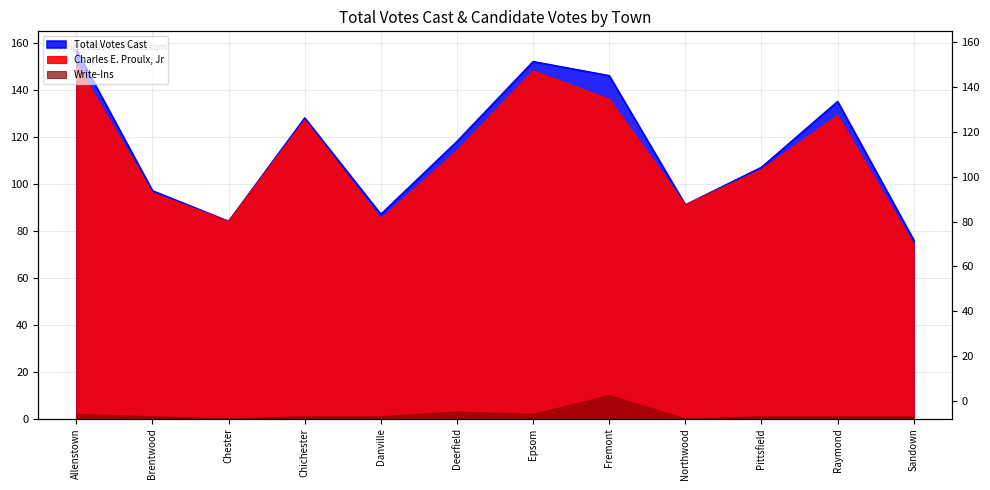

Where is the first local minimum for Charles E. Proulx, Jr?

Chester